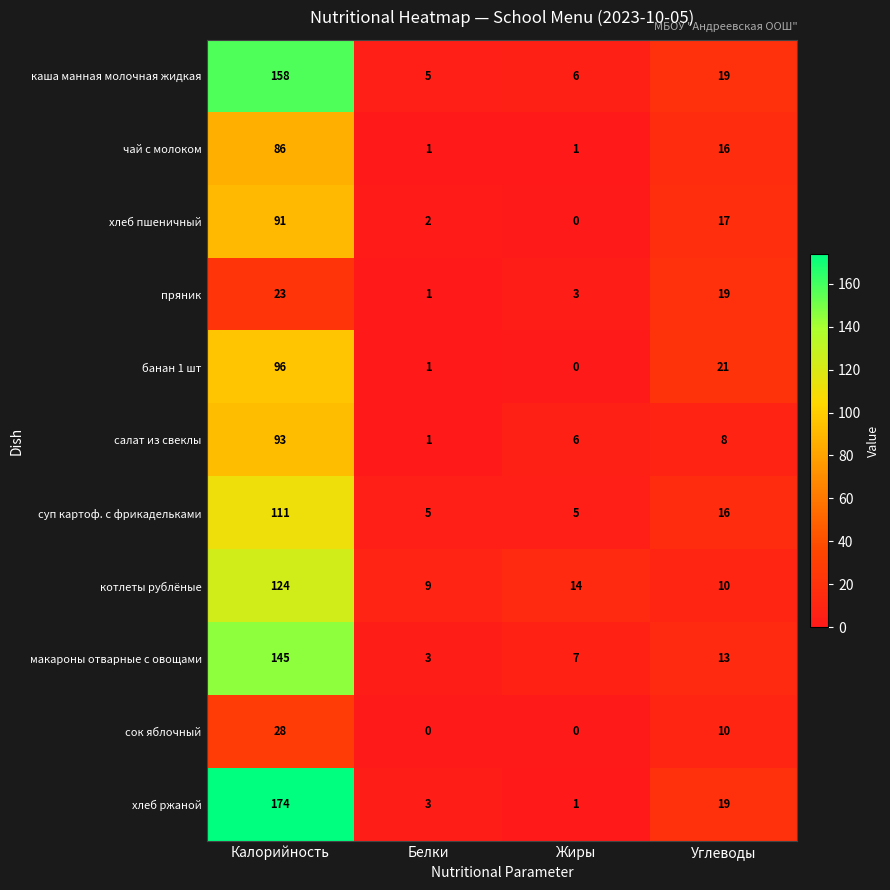

What is the sum of the сок яблочный values at Калорийность and Жиры?

28